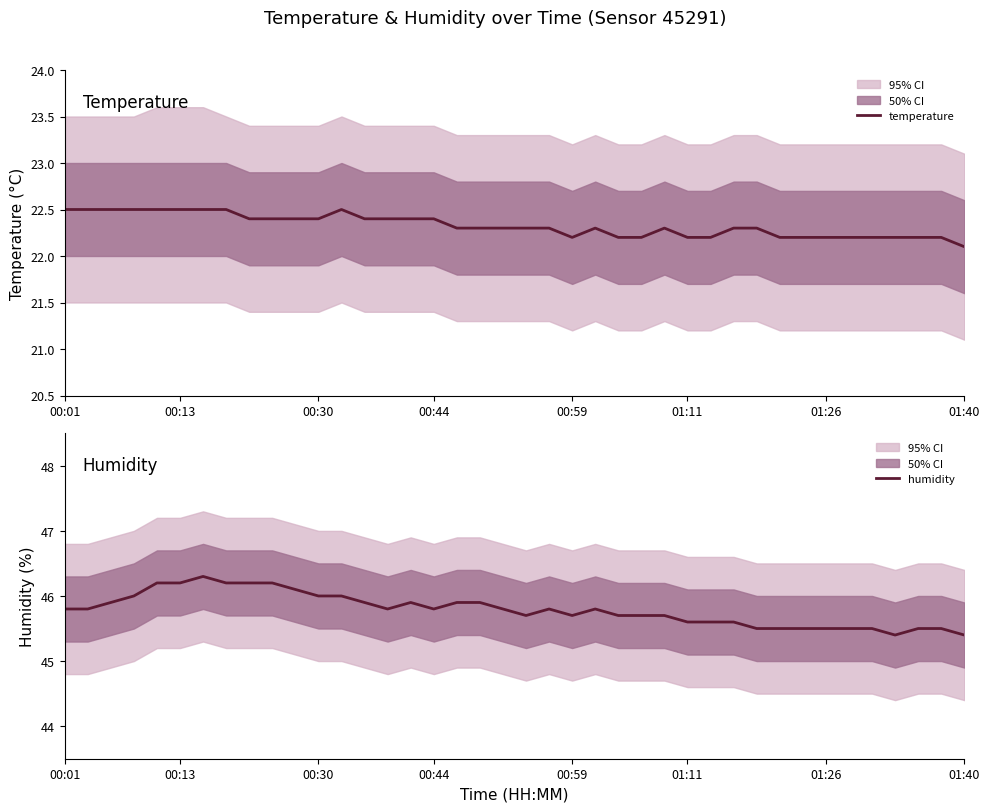

What is the lowest value of the temperature series?

22.1